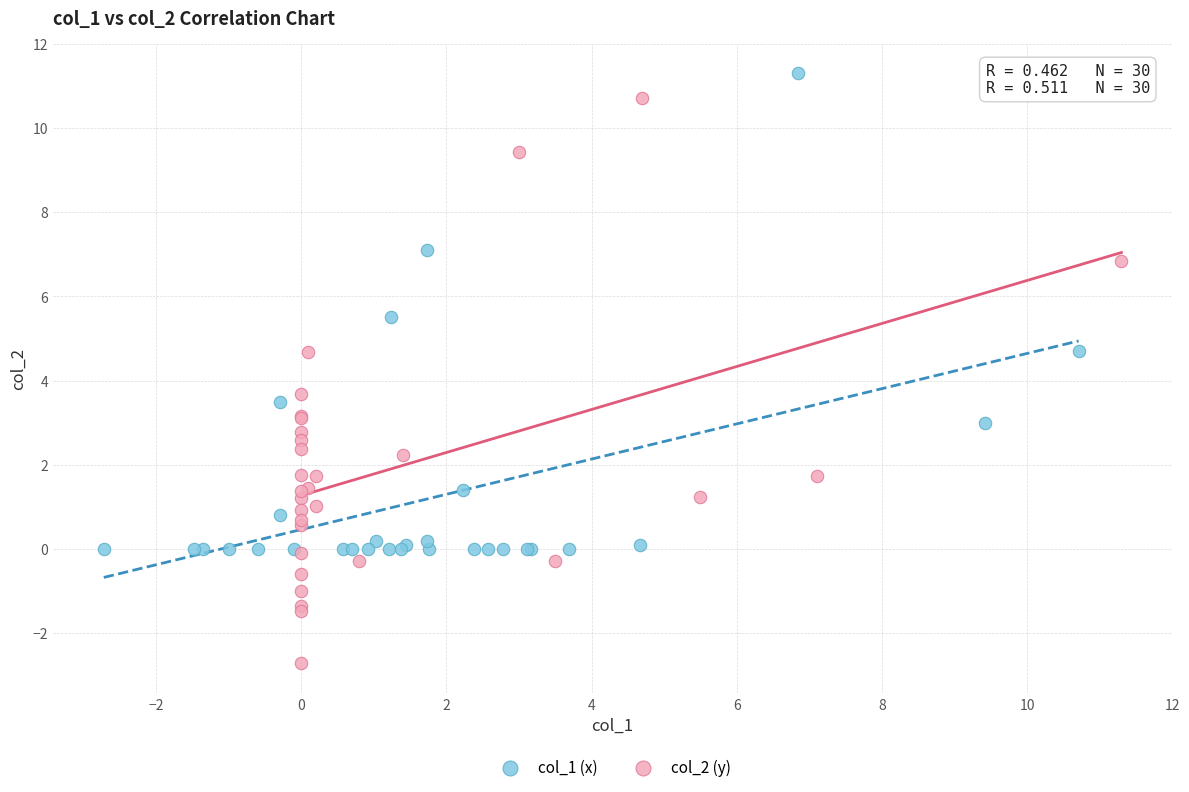

Which series has the largest Y range (max minus min)?

col_2 (y)